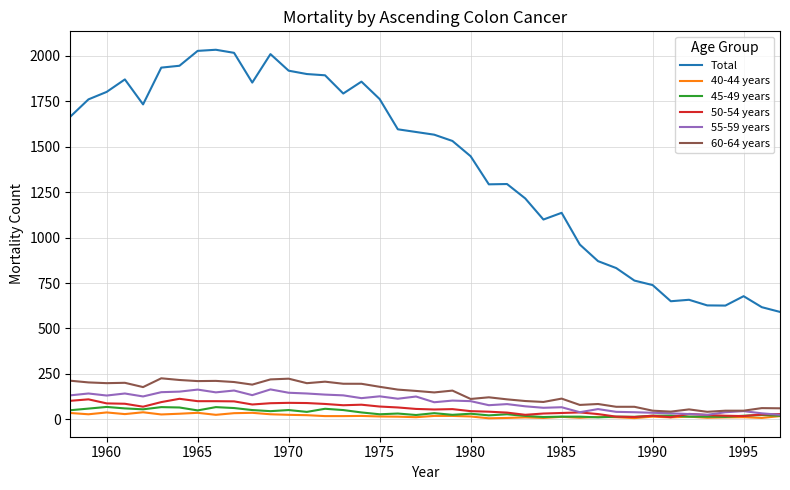

In 45-49 years, how many points are higher than both neighbors (excluding endpoints)?

13